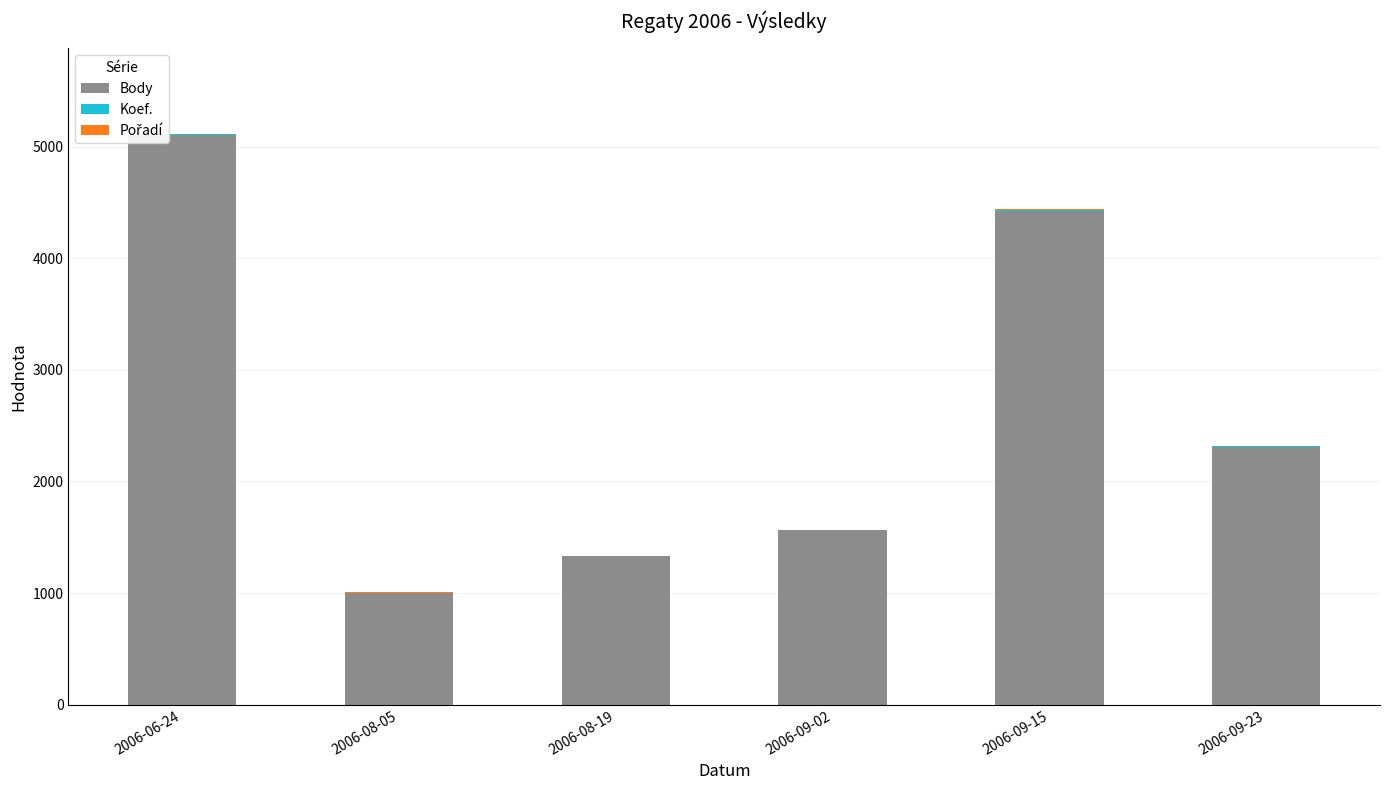

What is the sum of all Body values?

15745